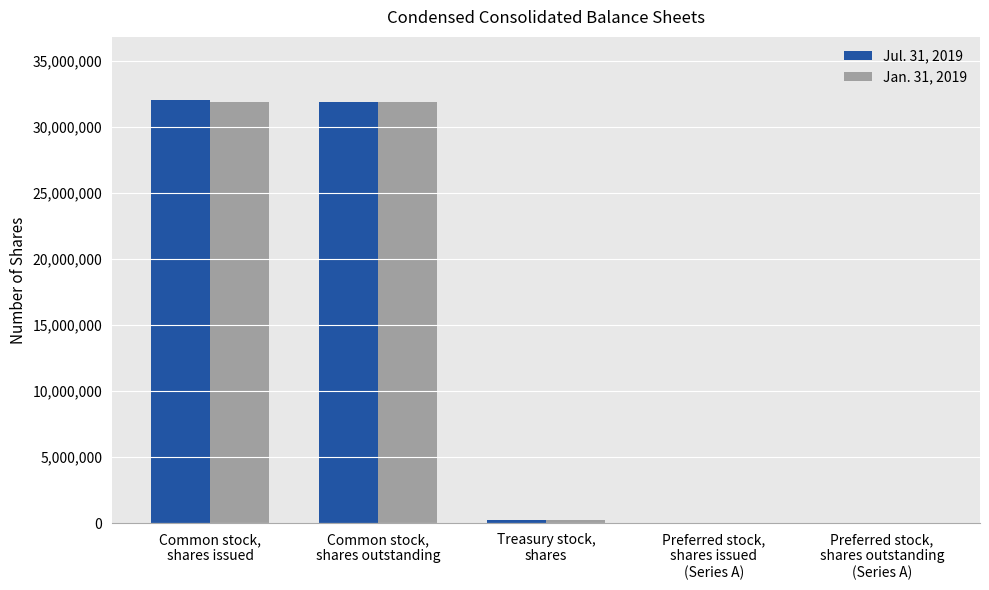

Count the number of categories in the chart.

5